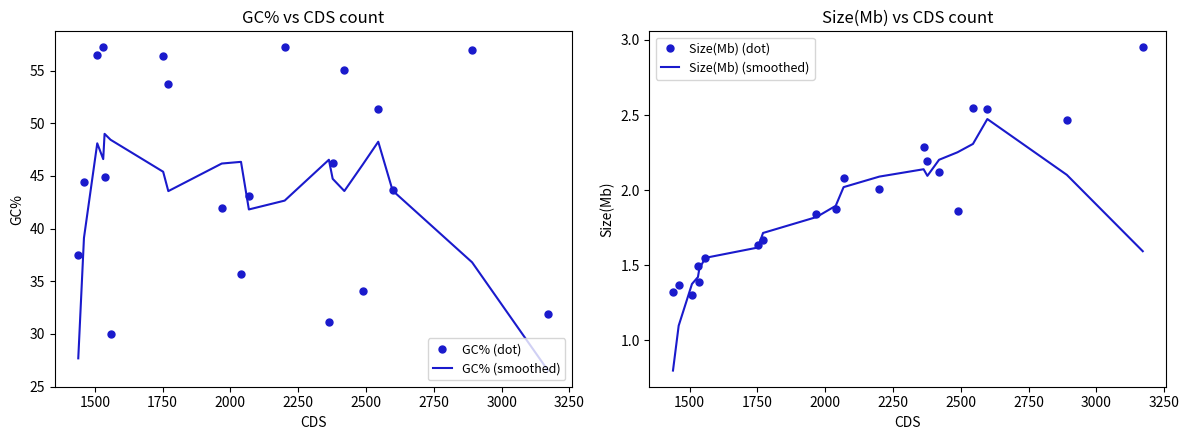

Reading left to right, what are all the values shown in this chart?

GC% (dot): 37.5	44.4	56.5	57.2	44.9	30.0	56.4	53.7	42.0	35.7	43.1	57.2	31.1	46.2	55.1	34.0	51.4	43.7	57.0	31.9
GC% (smoothed): 27.7	39.1	48.1	46.6	49.0	48.4	45.4	43.6	46.2	46.3	41.8	42.7	46.5	44.7	43.6	46.1	48.2	43.6	36.8	26.5
Size(Mb) (dot): 1.3	1.4	1.3	1.5	1.4	1.6	1.6	1.7	1.8	1.9	2.1	2.0	2.3	2.2	2.1	1.9	2.5	2.5	2.5	3.0
Size(Mb) (smoothed): 0.8	1.1	1.4	1.4	1.5	1.5	1.6	1.7	1.8	1.9	2.0	2.1	2.1	2.1	2.2	2.3	2.3	2.5	2.1	1.6